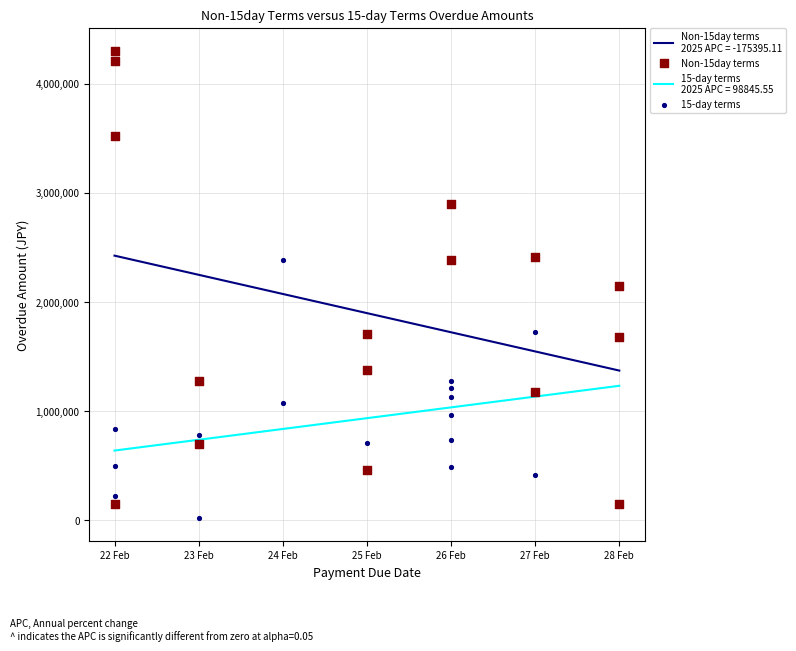

Which series reaches the minimum Y coordinate?

15-day terms